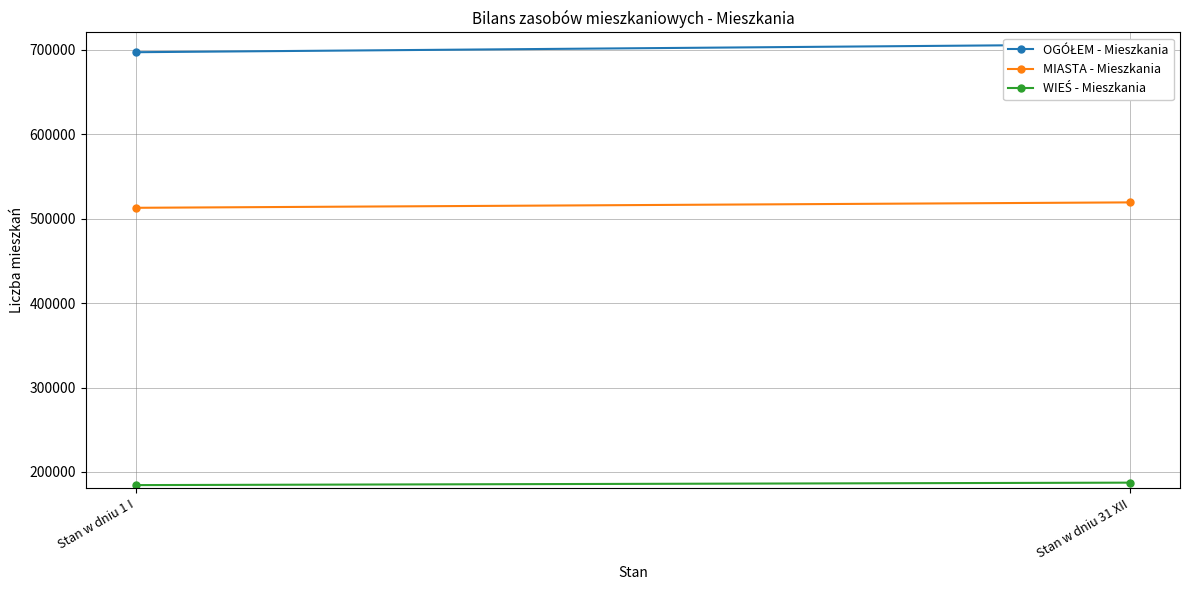

Which series changed the most between Stan w dniu 1 I and Stan w dniu 31 XII?

OGÓŁEM - Mieszkania